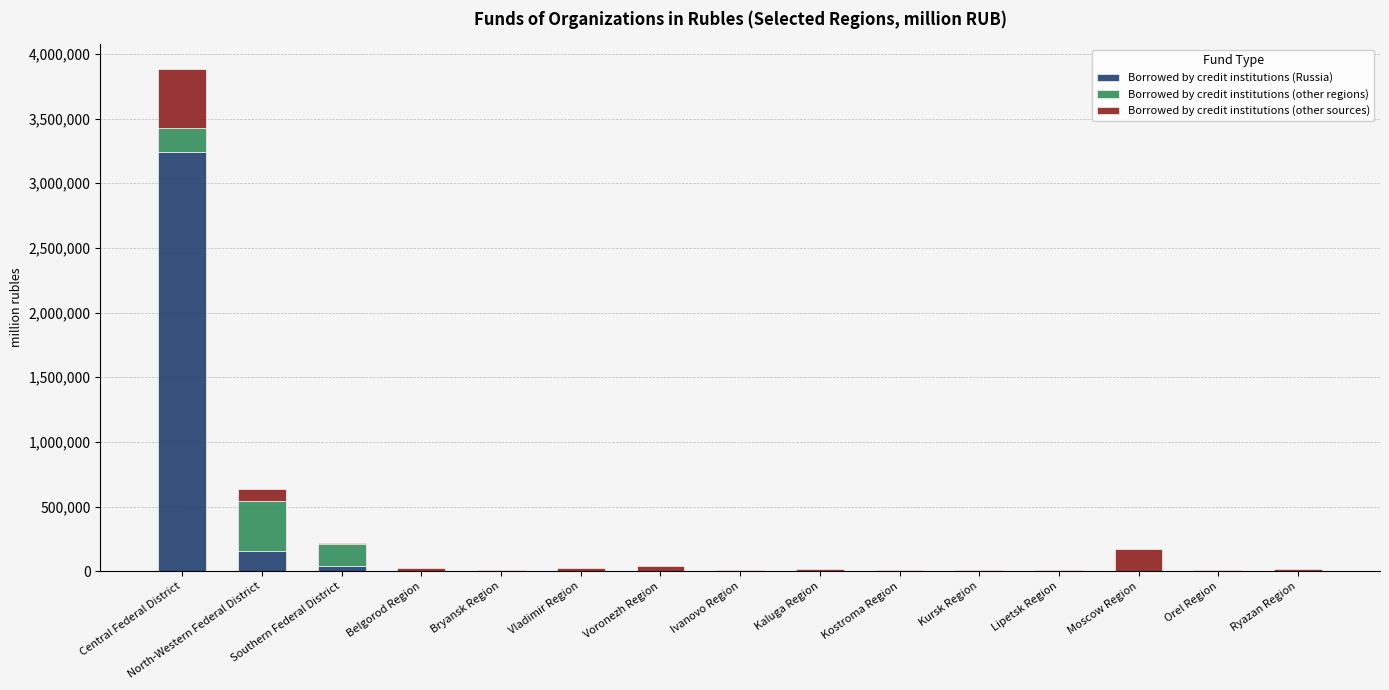

Where is Borrowed by credit institutions (Russia) nearest to the value 1621882?

North-Western Federal District